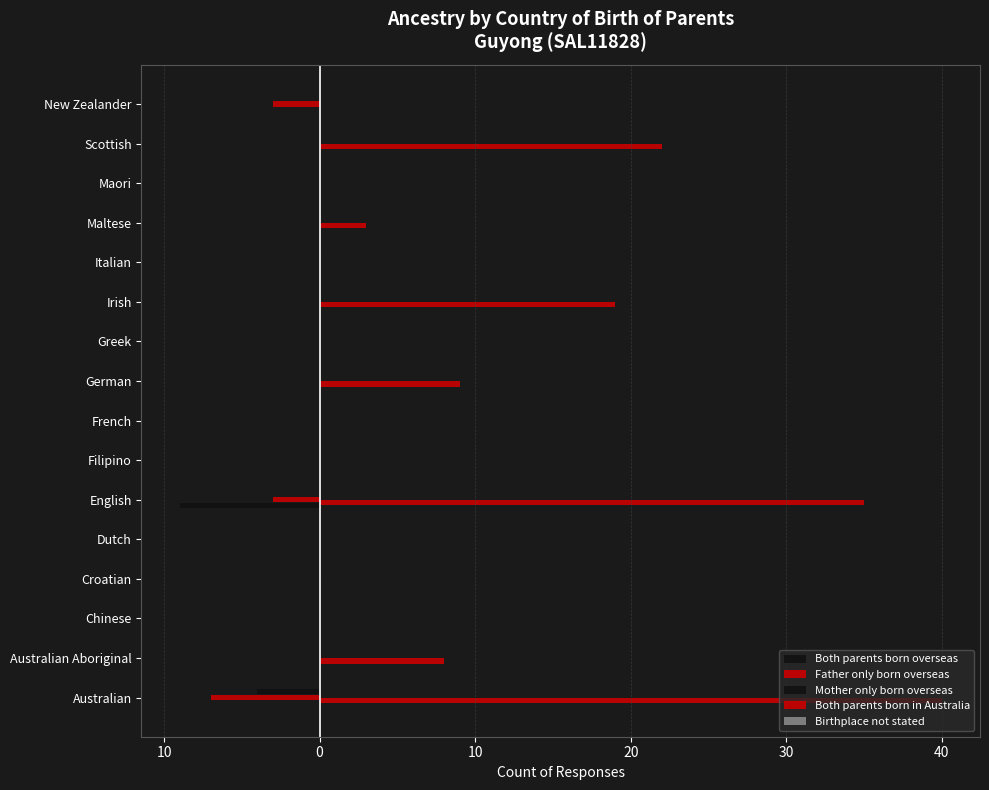

How many groups of bars are there?

16